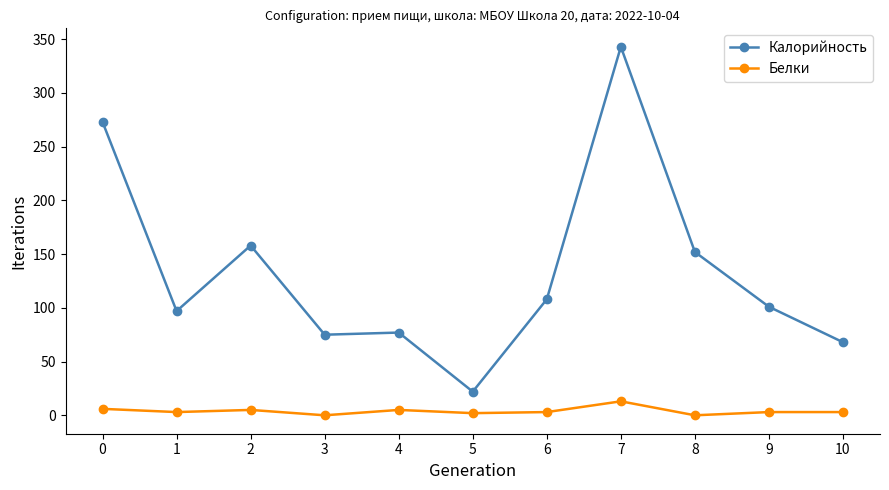

Is this an area chart (filled region under the line)?

No